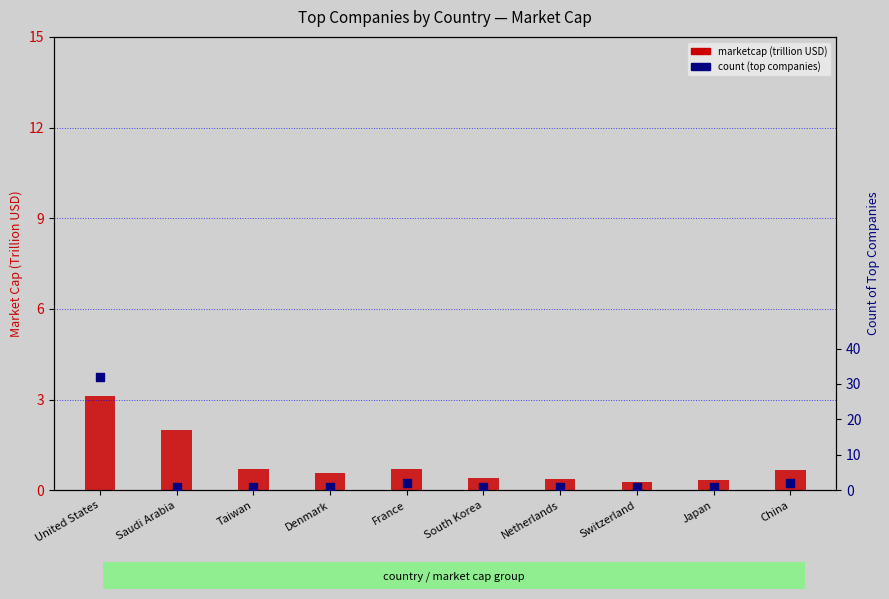

At how many categories does at least one series exceed 6?

1